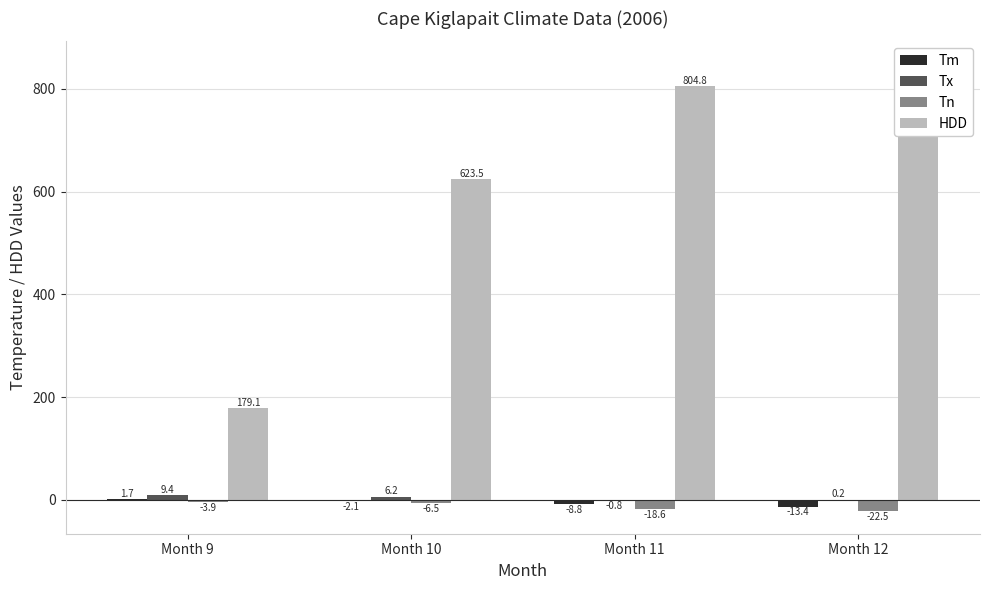

At Month 9, list the series in order from smallest to largest.

Tn, Tm, Tx, HDD